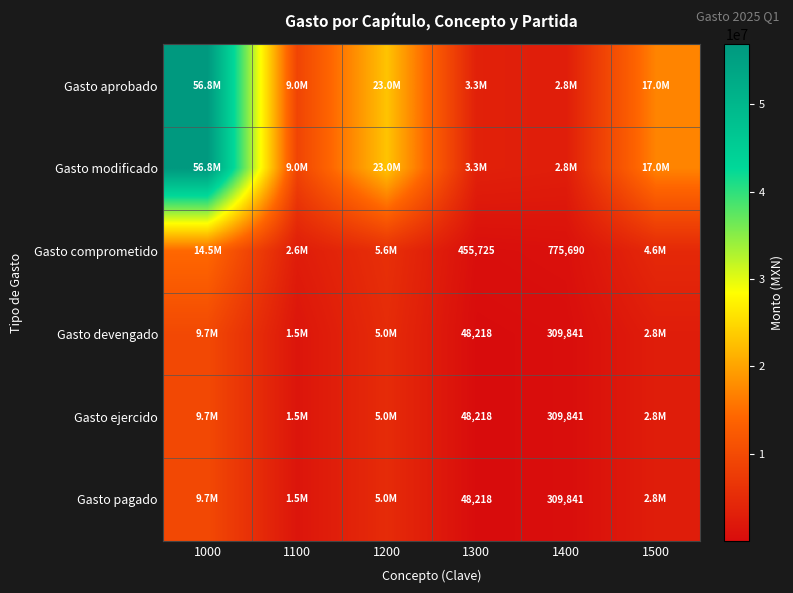

The value of Gasto ejercido at 1400 is 309841. True or false?

True